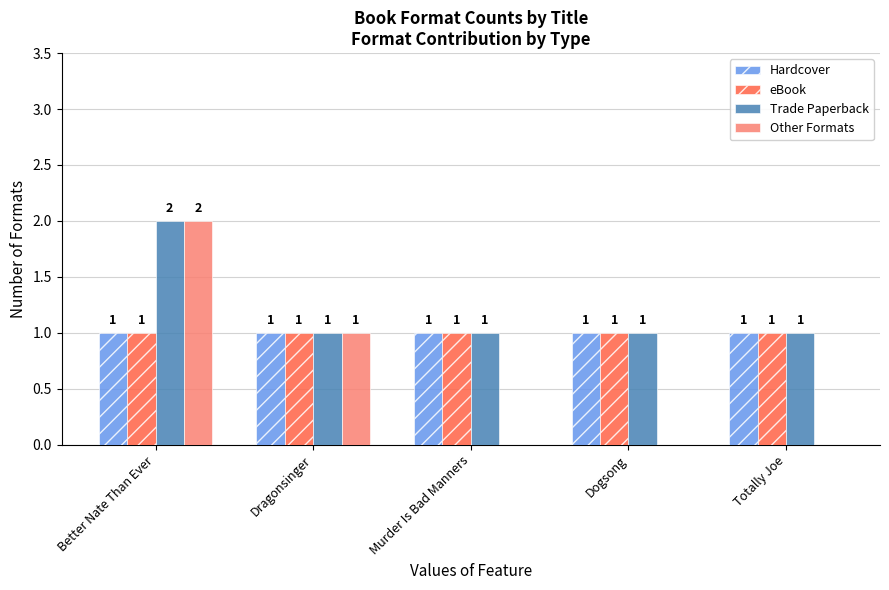

What are all the series names shown in the legend?

Hardcover, eBook, Trade Paperback, Other Formats